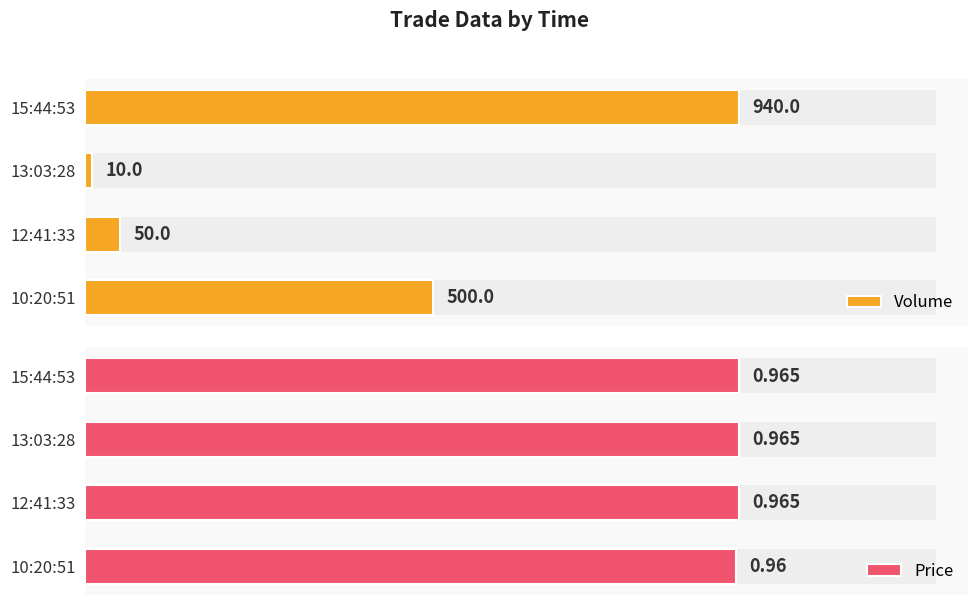

Is the value of Volume at 13:03:28 greater than the value of Price at 12:41:33?

Yes